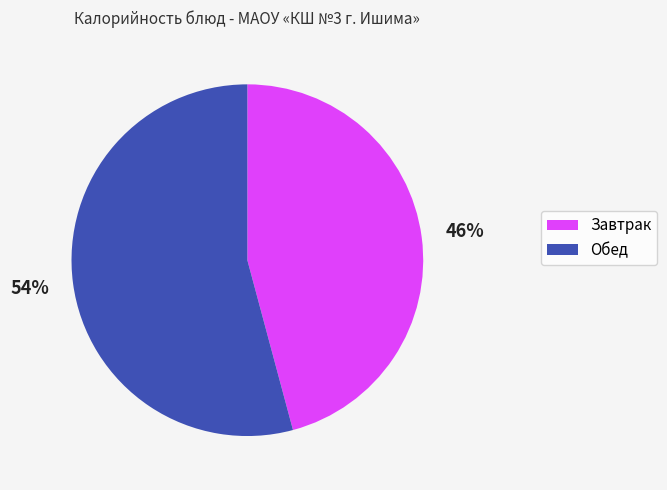

To the nearest percent, what is the average slice percentage?

50%